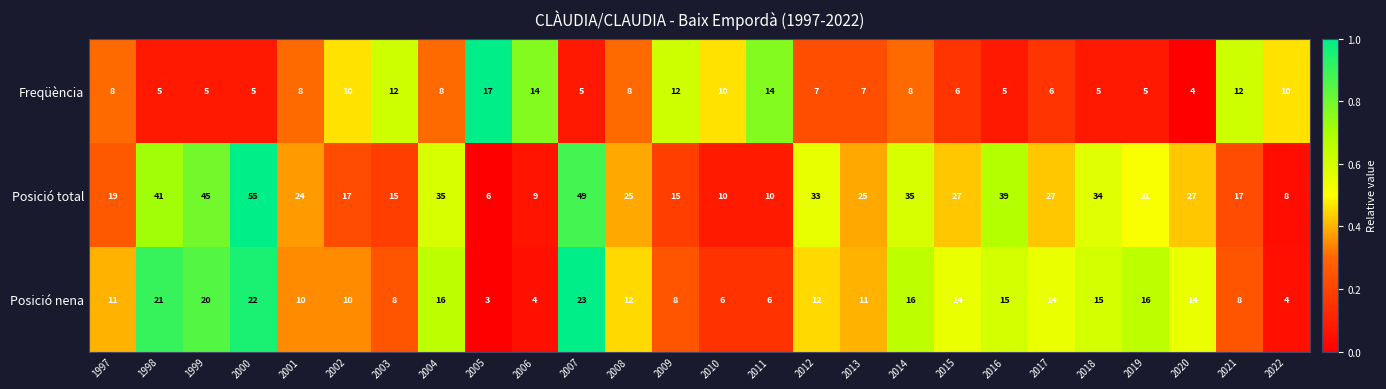

Rank the series by their average value, from lowest to highest.

Freqüència, Posició nena, Posició total